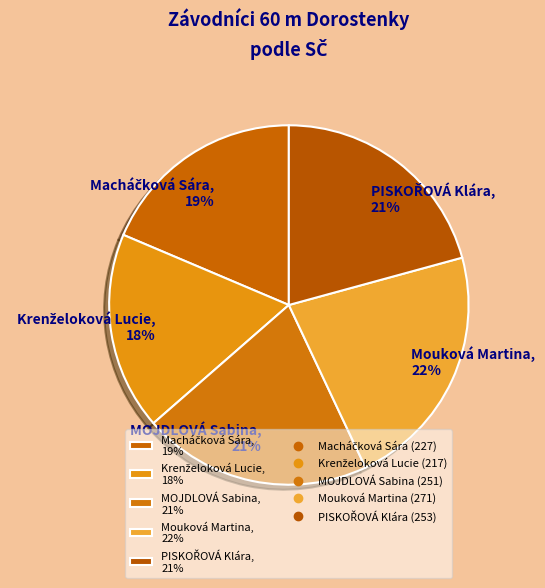

Rank the categories by value from lowest to highest.

Krenželoková Lucie, Macháčková Sára, MOJDLOVÁ Sabina, PISKOŘOVÁ Klára, Mouková Martina